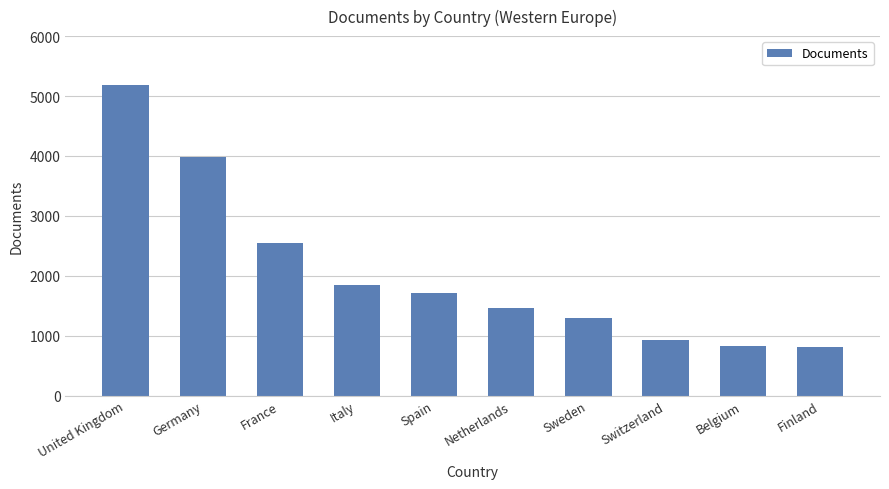

The value at France is 4432. True or false?

False